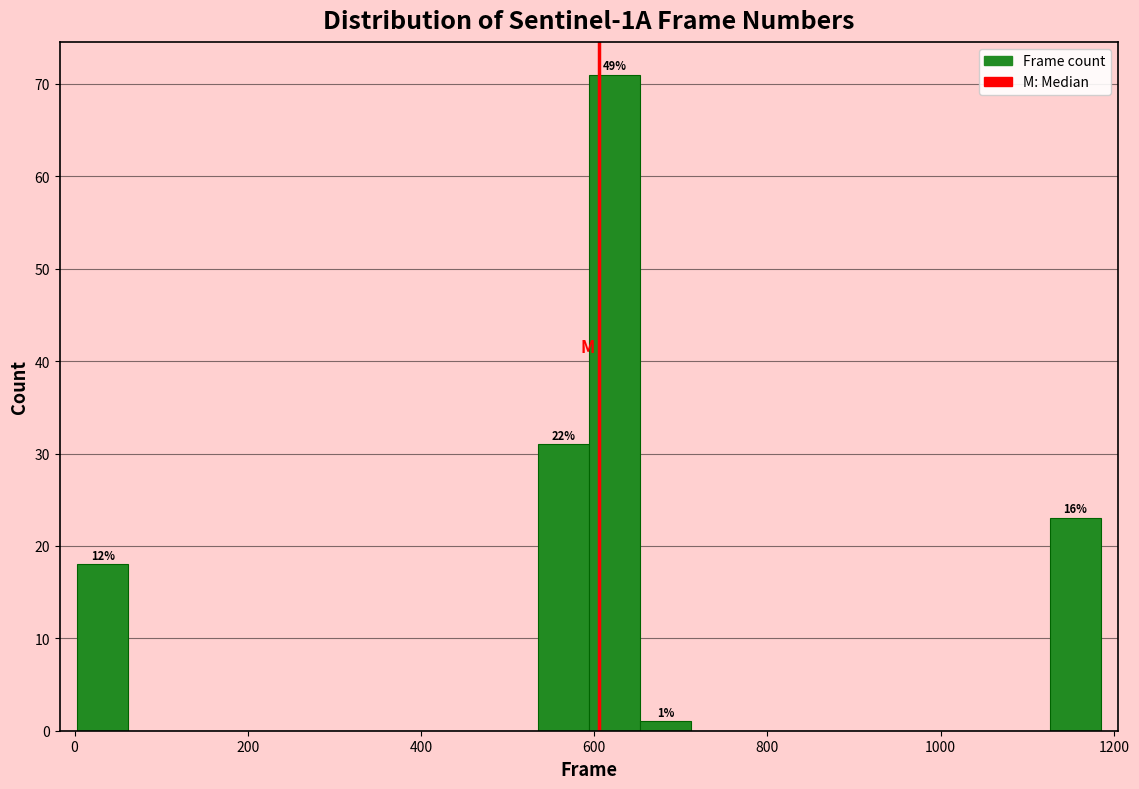

Around what value on the x-axis is the tallest bar? Give the approximate position of its centre, as read against the axis.

620